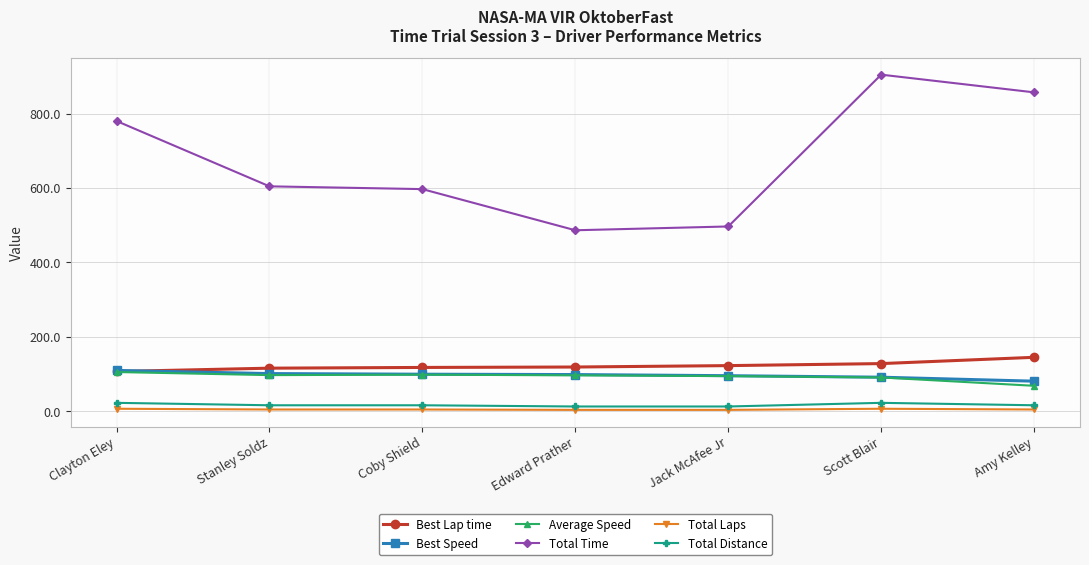

Which series has the largest total across all categories?

Total Time